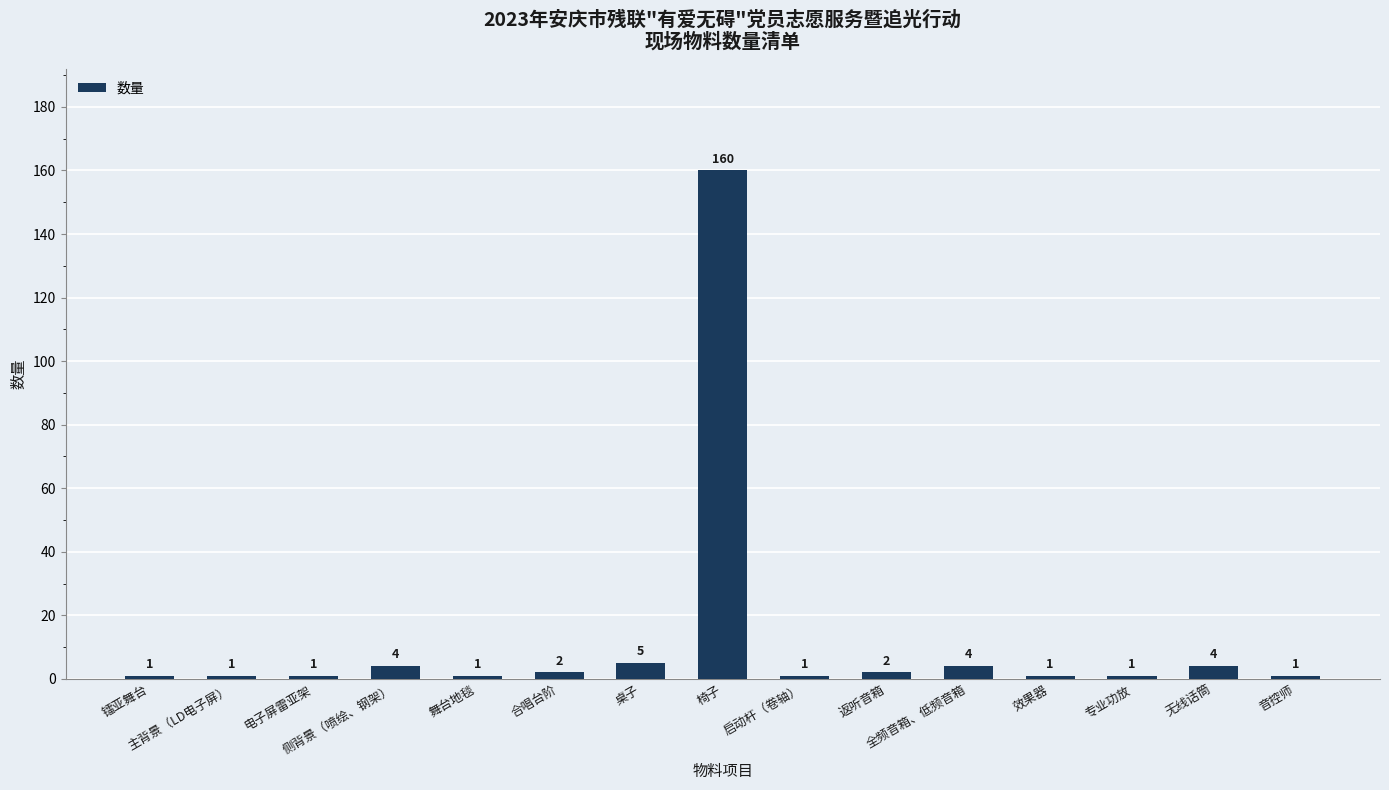

What is the difference between the maximum and second lowest values?

159